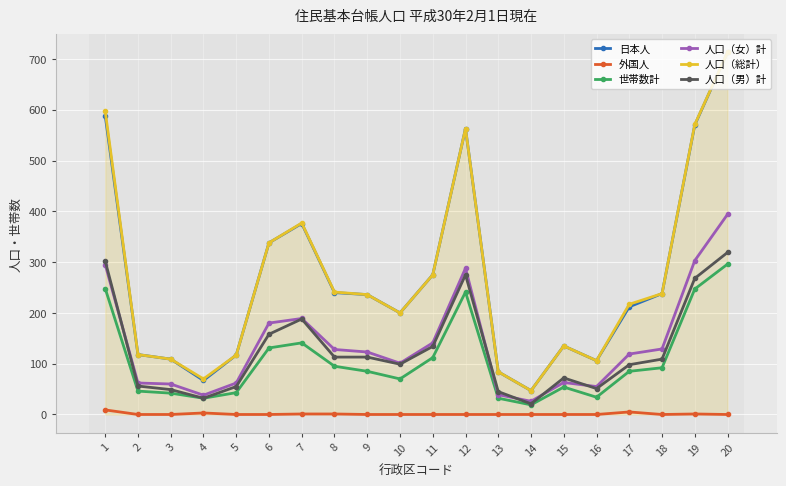

Which series changed the most between 4 and 15?

日本人